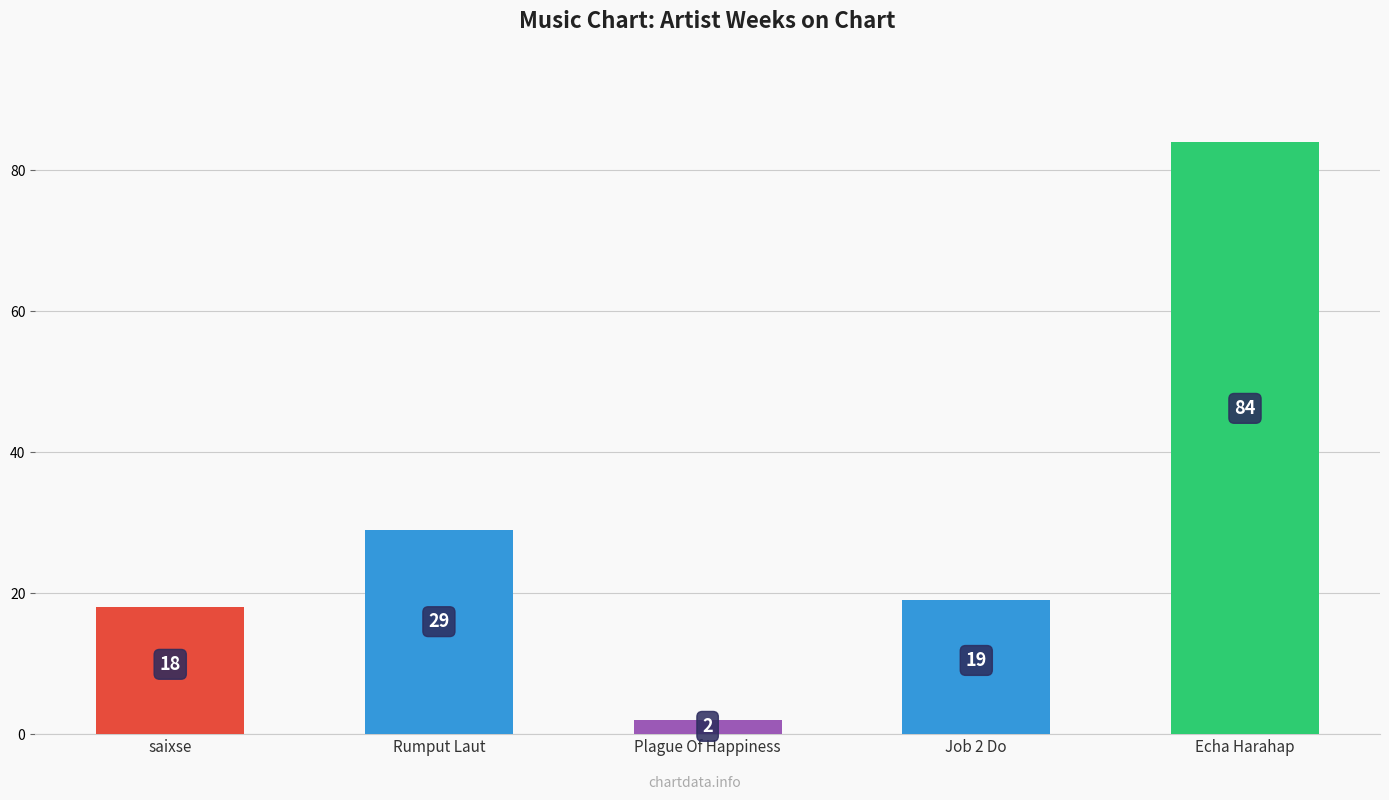

The chart shows a value of 5 at saixse. True or false?

False